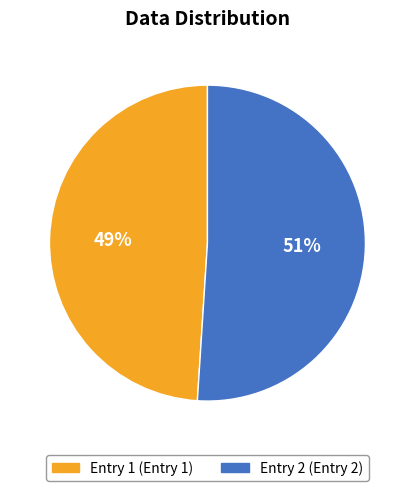

To the nearest percent, what is the average slice percentage?

50%